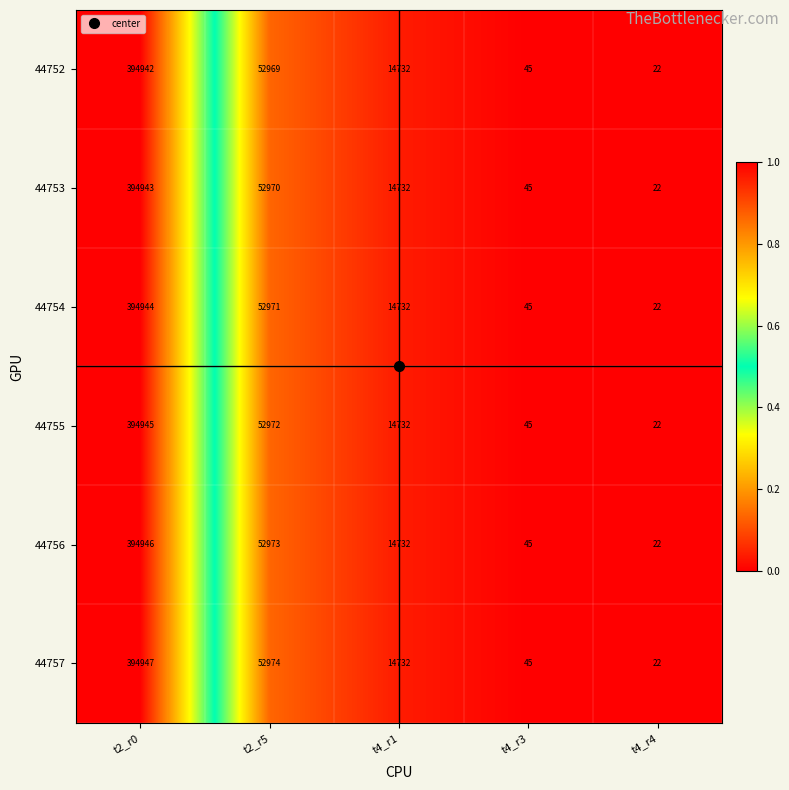

Which category has the highest value across all series?

t2_r0